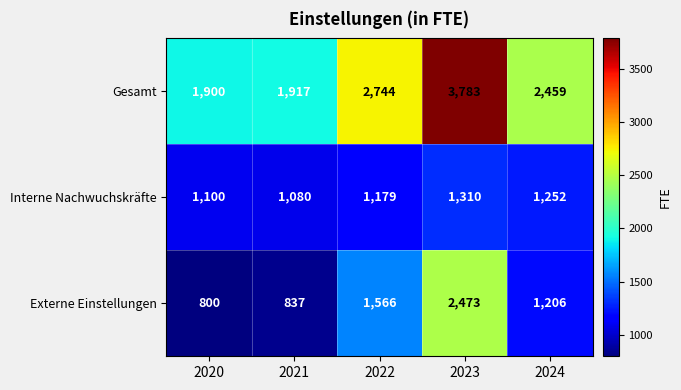

What is the difference between the second highest and minimum values in the Gesamt series?

844